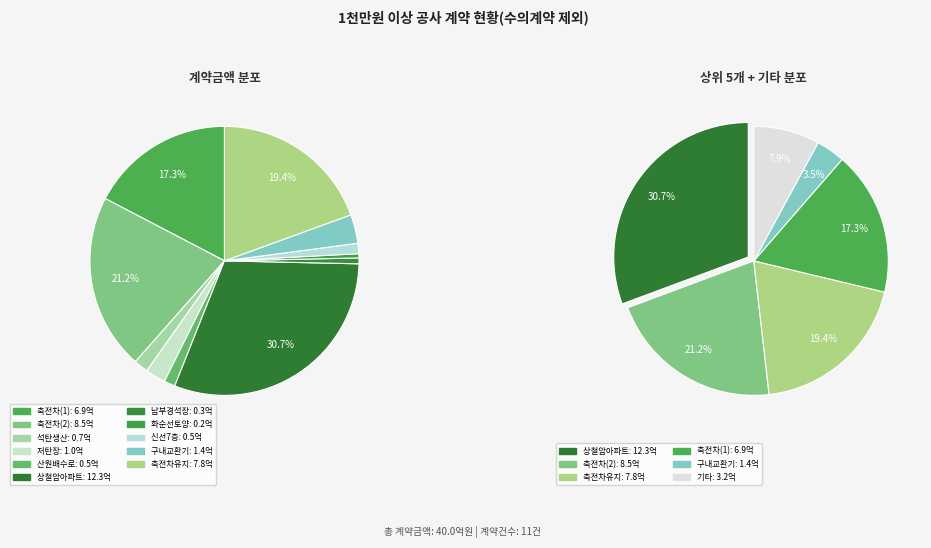

What percentage is the 산원배수로구축(그-2)공사 slice, to the nearest percent?

1%